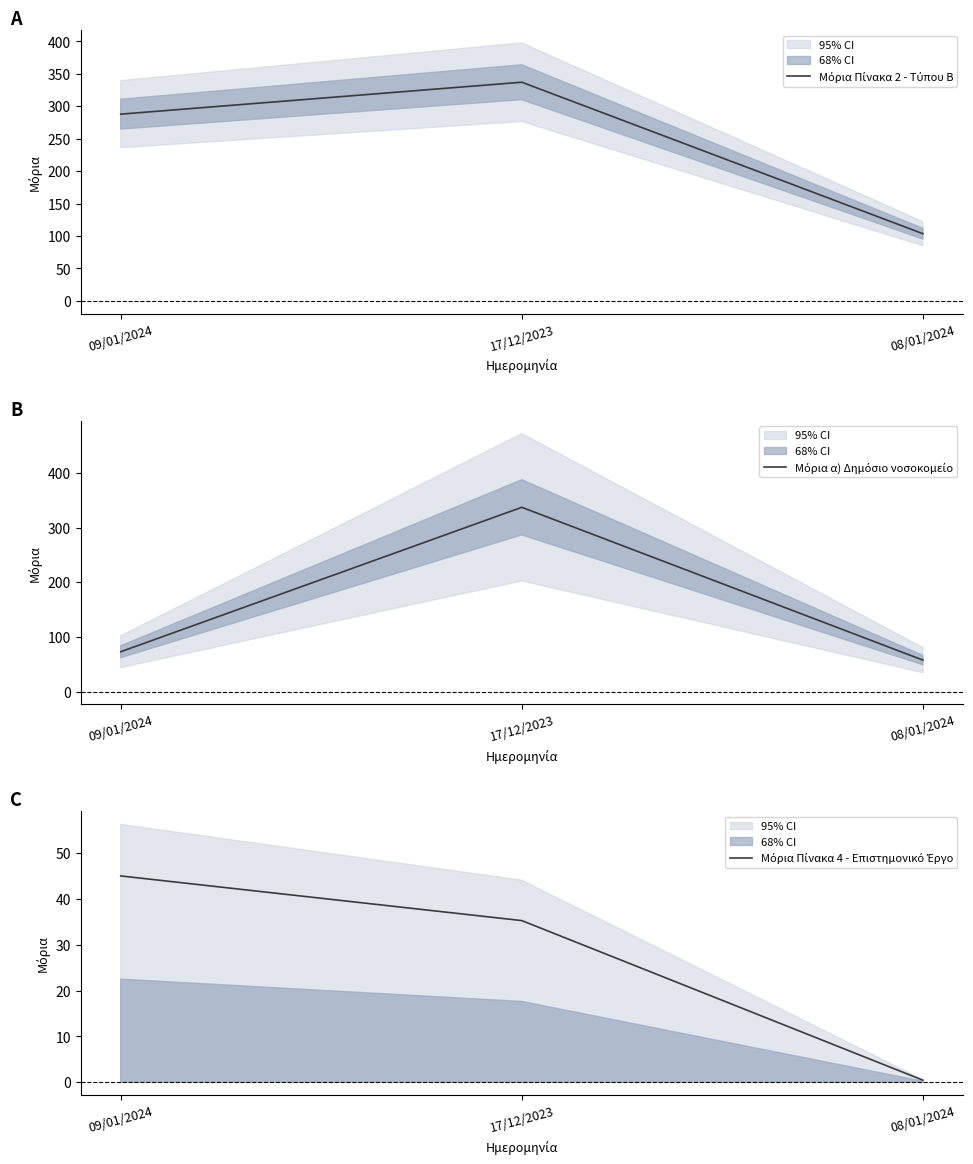

List the labels in order of Μόρια Πίνακα 4 - Επιστημονικό Έργο value, largest first.

09/01/2024, 17/12/2023, 08/01/2024